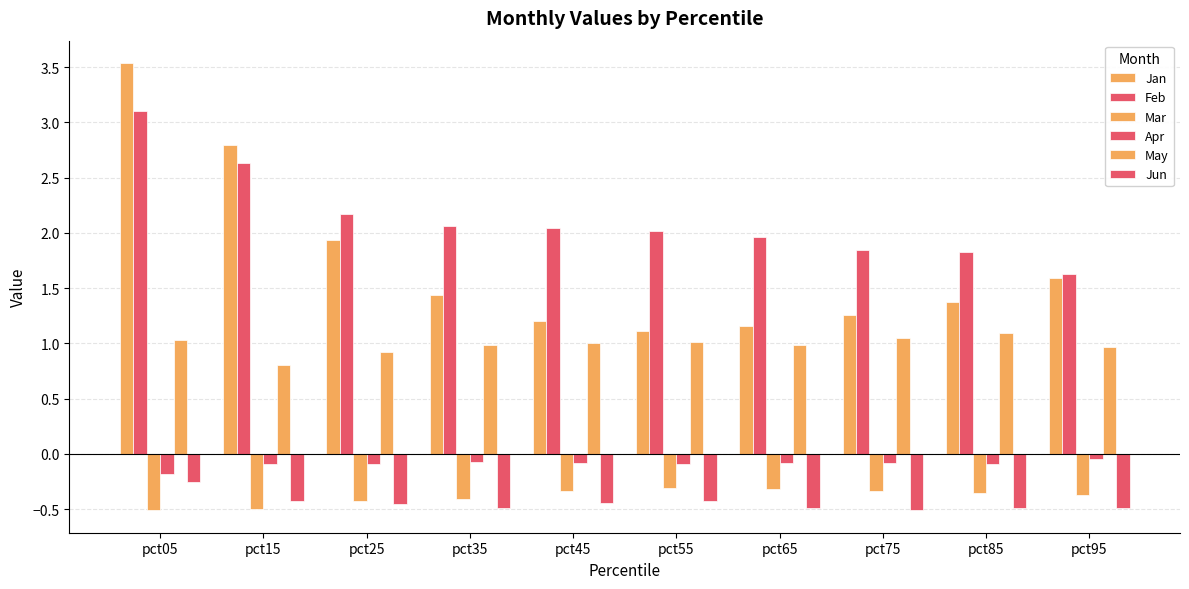

Does the chart contain stacked bars?

No